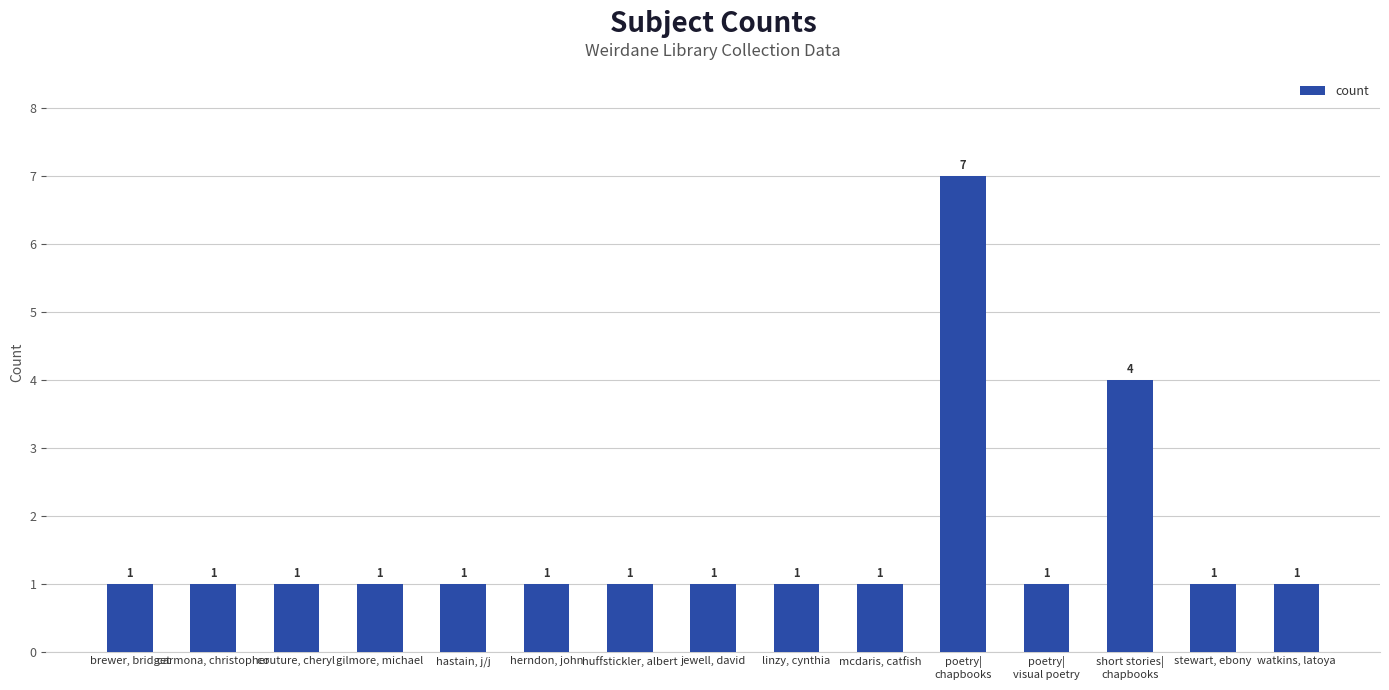

Reading left to right, extract all data points from this chart.

brewer, bridget=1	carmona, christopher=1	couture, cheryl=1	gilmore, michael=1	hastain, j/j=1	herndon, john=1	huffstickler, albert=1	jewell, david=1	linzy, cynthia=1	mcdaris, catfish=1	poetry|
chapbooks=7	poetry|
visual poetry=1	short stories|
chapbooks=4	stewart, ebony=1	watkins, latoya=1